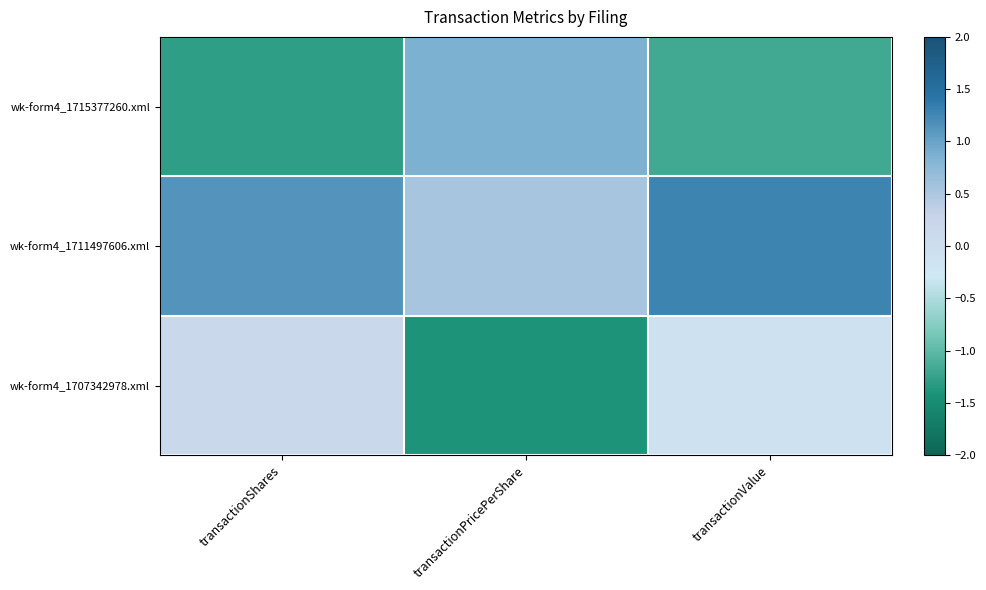

At how many categories does at least one series exceed 1?

2